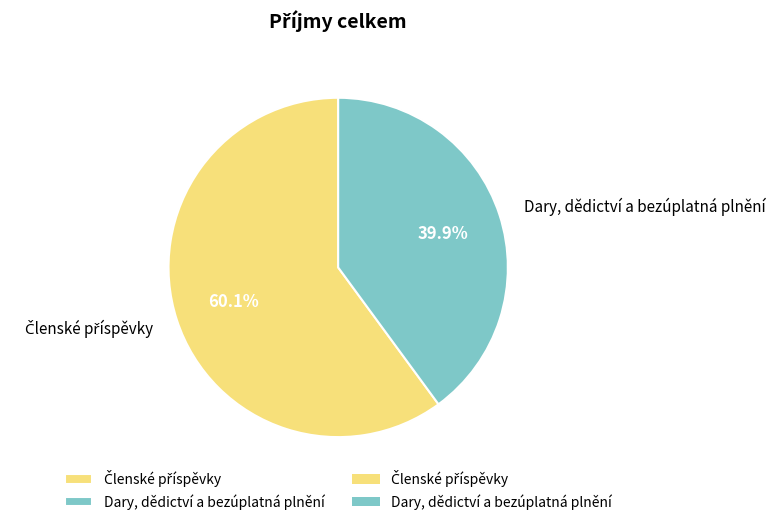

Is there any slice that represents more than half of the pie?

Yes